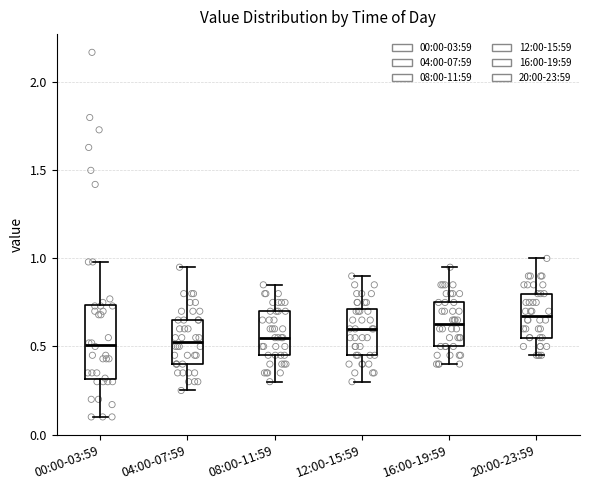

Which box's median line is the highest?

20:00-23:59